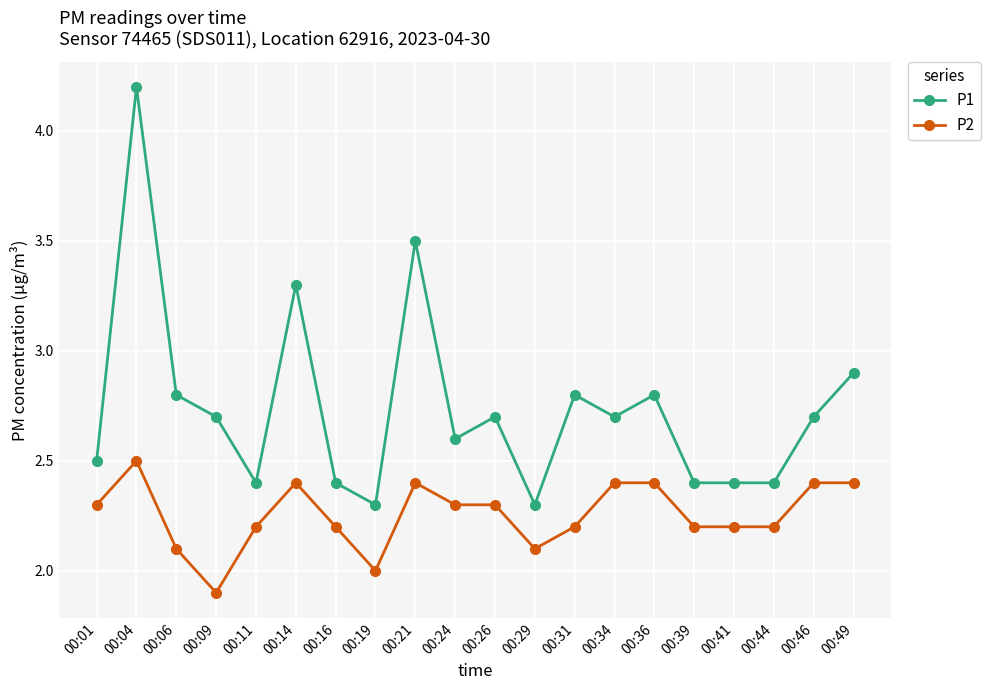

What is the highest value of the P2 series?

2.5